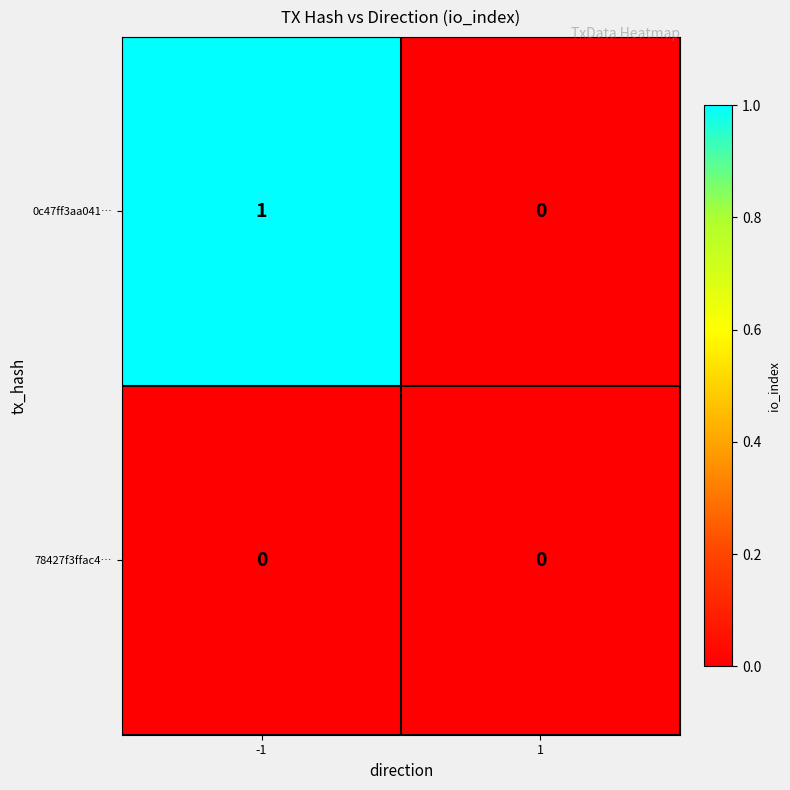

Which series has the widest spread of values?

0c47ff3aa041…